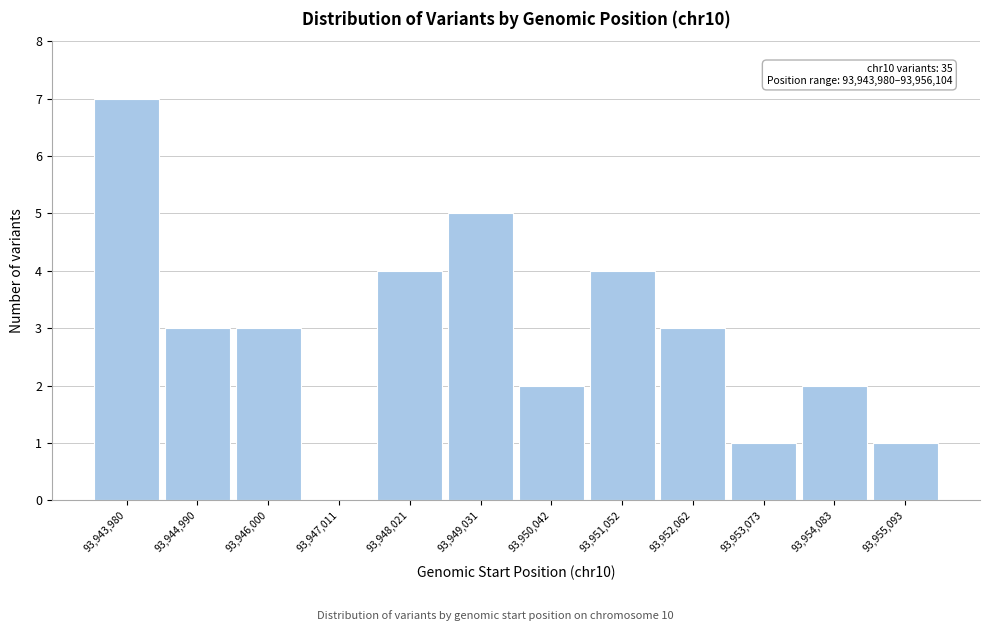

Reading left to right, what are all the values shown in this chart?

93,943,980=7	93,944,990=3	93,946,000=3	93,947,011=0	93,948,021=4	93,949,031=5	93,950,042=2	93,951,052=4	93,952,062=3	93,953,073=1	93,954,083=2	93,955,093=1